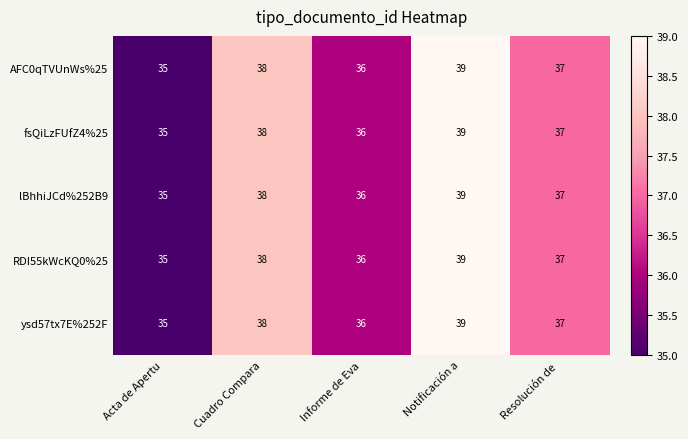

What is the sum of the AFC0qTVUnWs%25 values at Acta de Apertu and Notificación a?

74